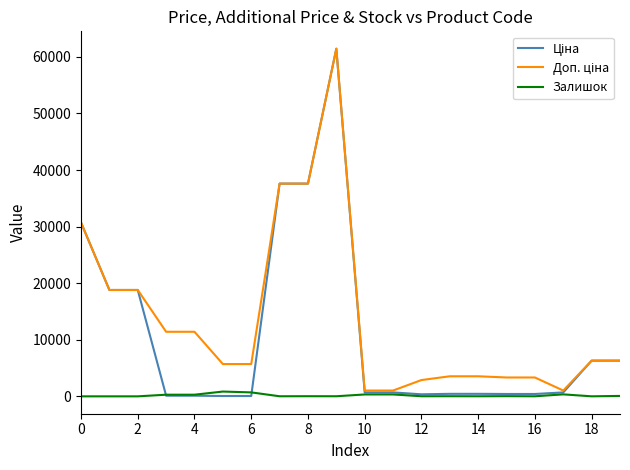

What is the difference between the maximum and minimum values in the Залишок series?

845.0